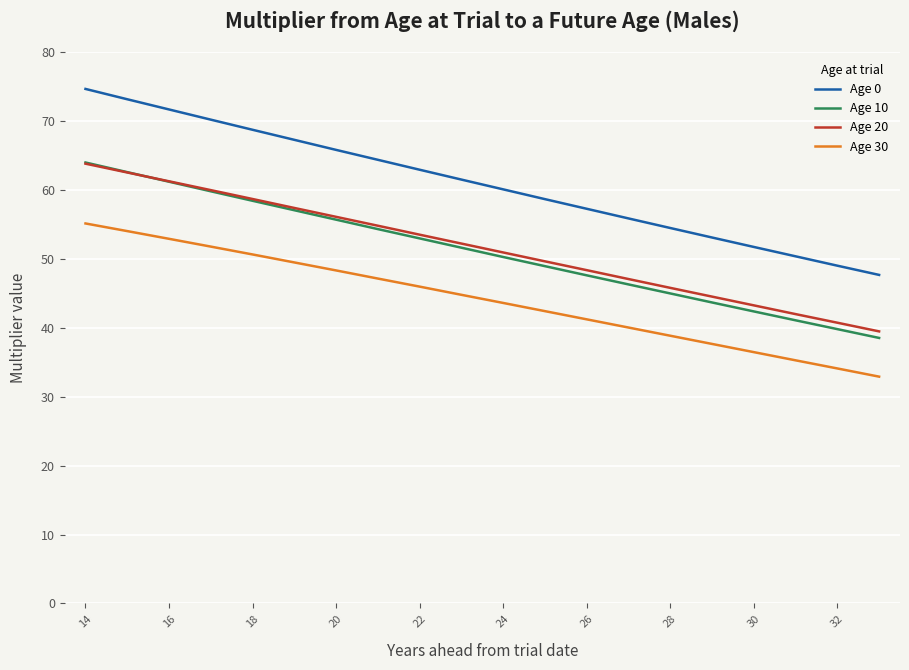

What is the minimum value shown in the chart?

32.9